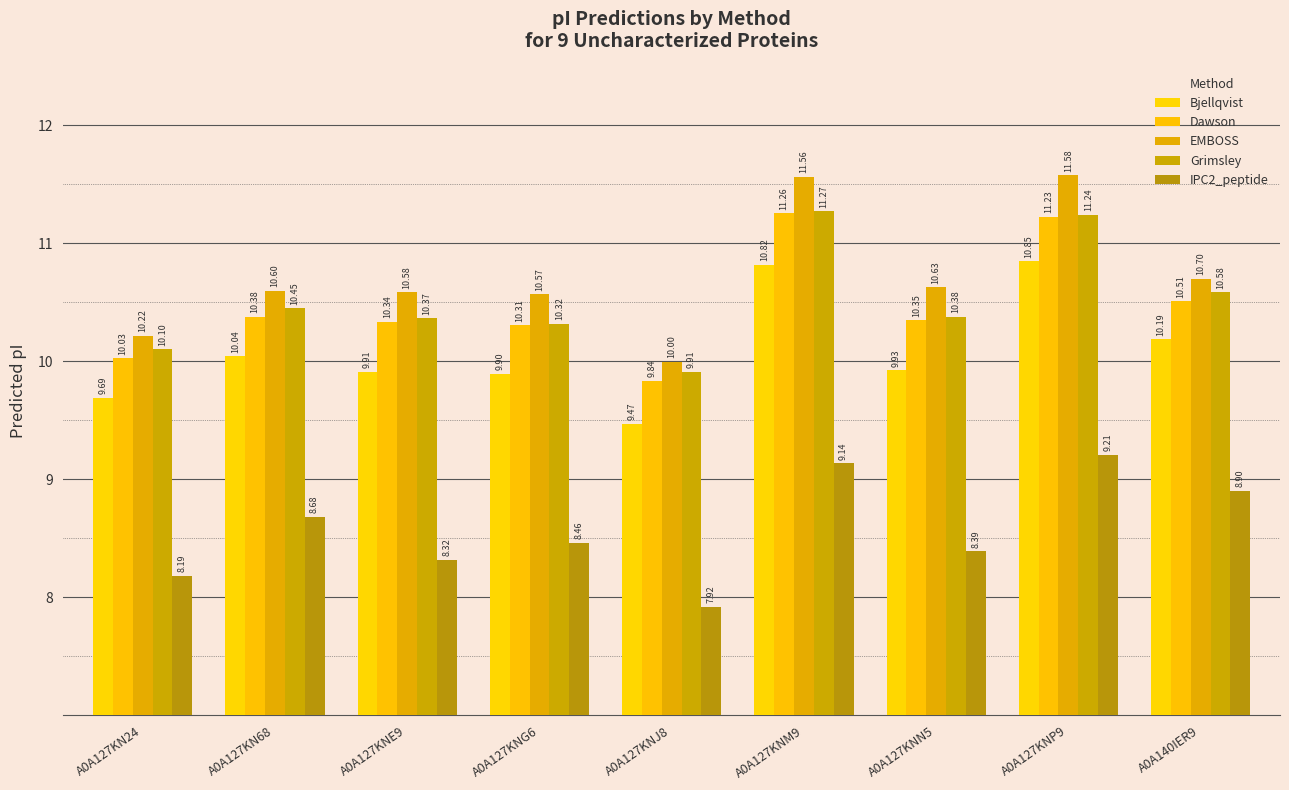

Which category has the highest value across all series?

A0A127KNP9